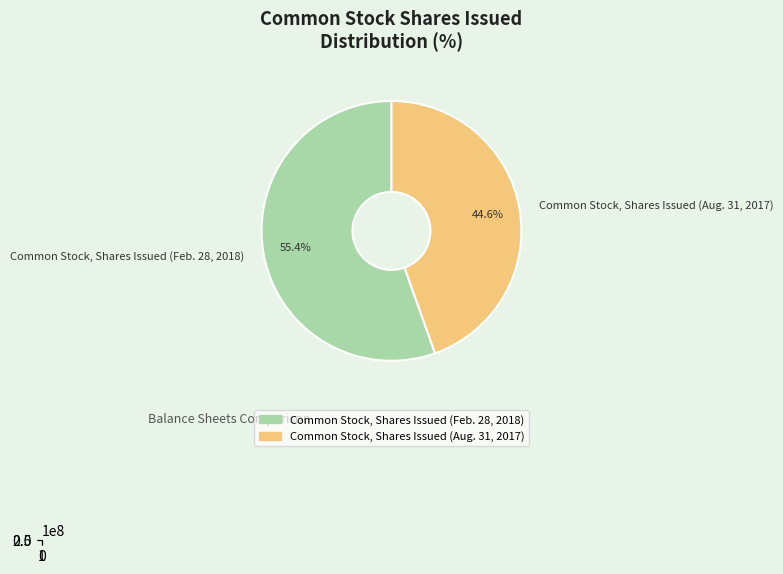

Count the number of slices in the pie.

2